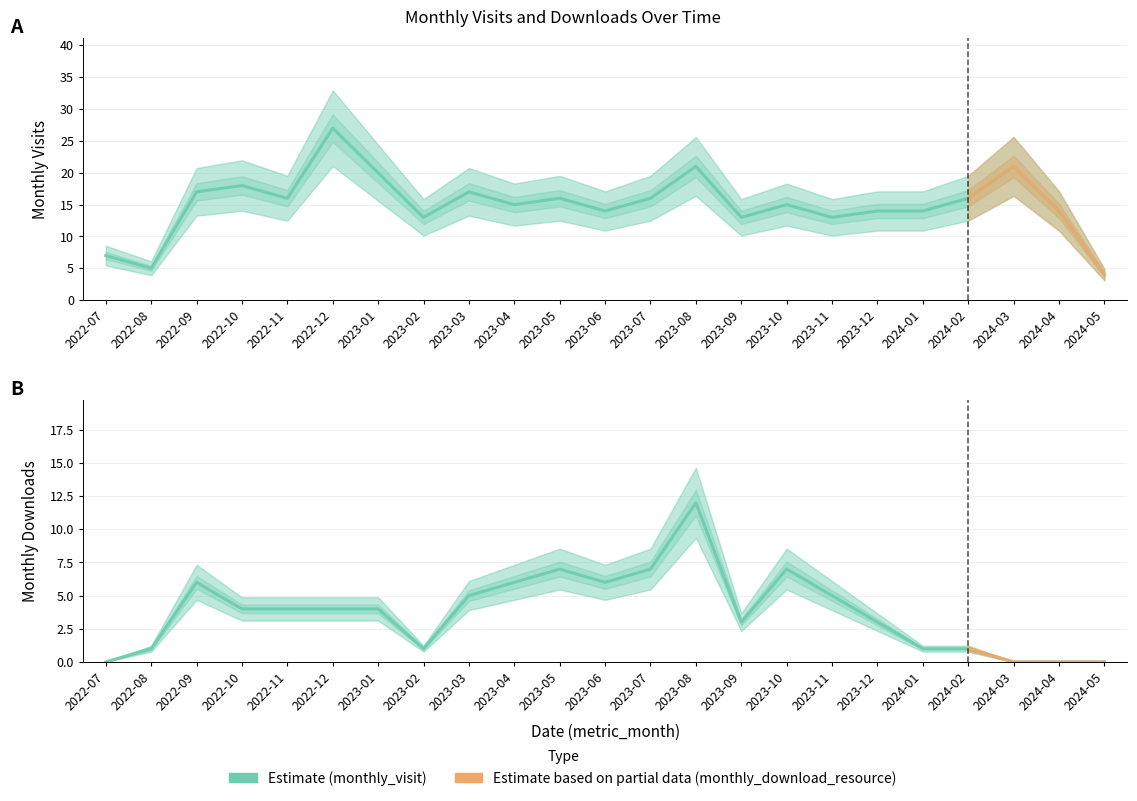

At which label does monthly_download_resource first exceed 4?

2022-09